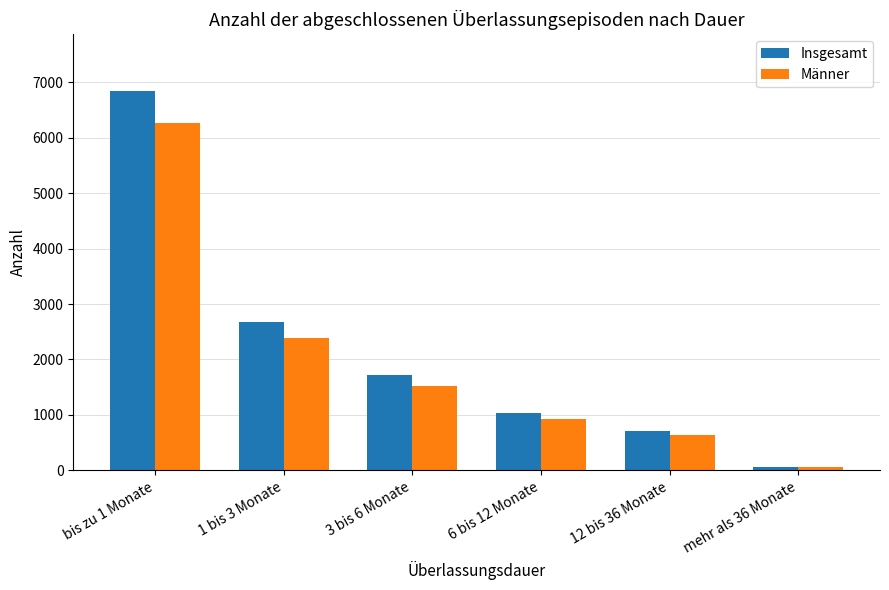

What is the maximum value for Männer?

6261